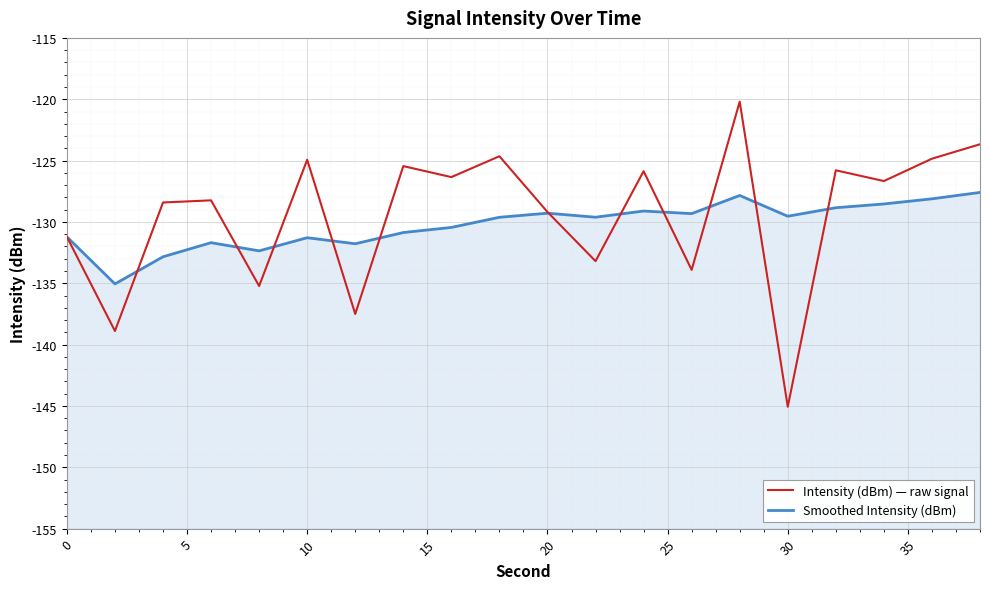

At how many categories does at least one series exceed -137?

20